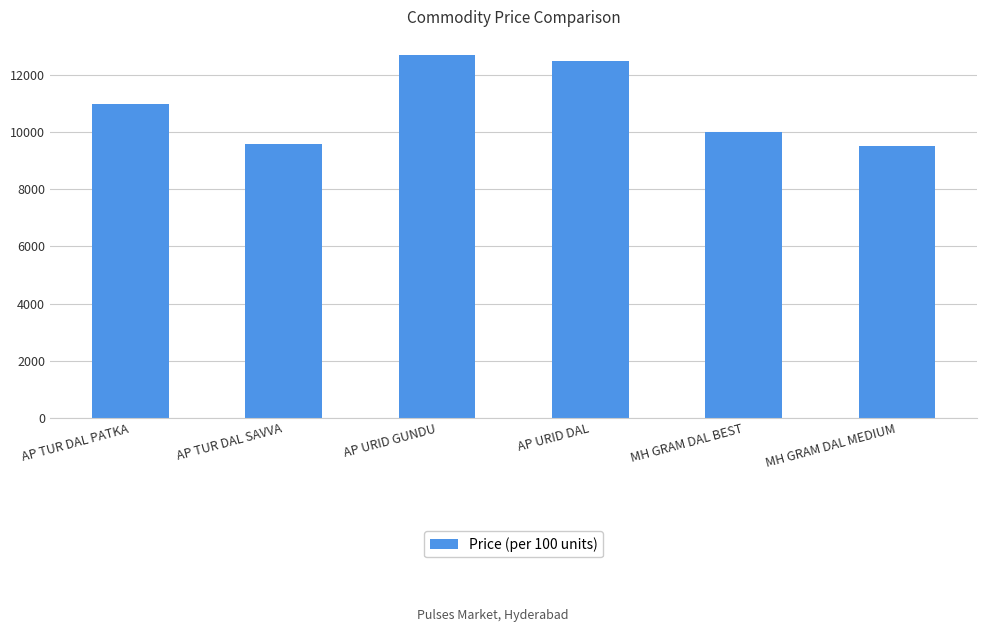

The chart shows a value of 9500 at MH GRAM DAL MEDIUM. True or false?

True